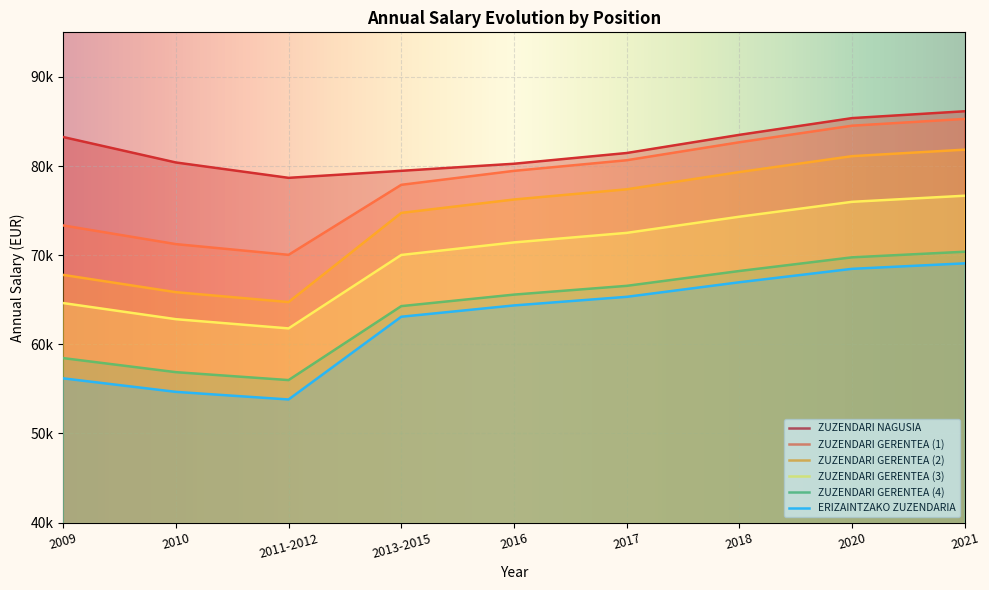

Between 2009 and 2018, which is larger?

2018